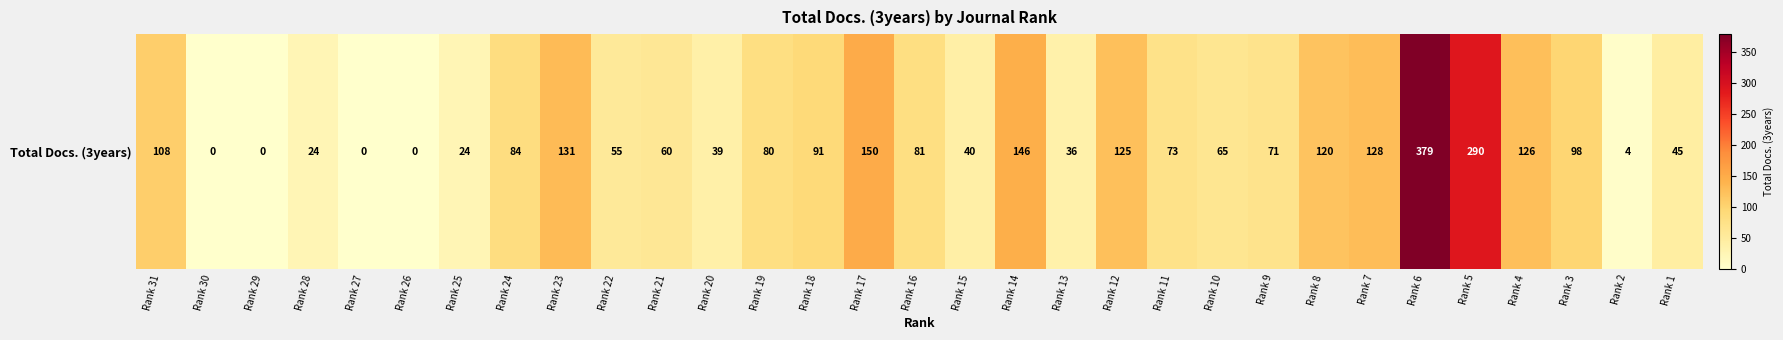

Reading left to right, transcribe all the data shown in this chart.

Rank 31=108	Rank 30=0	Rank 29=0	Rank 28=24	Rank 27=0	Rank 26=0	Rank 25=24	Rank 24=84	Rank 23=131	Rank 22=55	Rank 21=60	Rank 20=39	Rank 19=80	Rank 18=91	Rank 17=150	Rank 16=81	Rank 15=40	Rank 14=146	Rank 13=36	Rank 12=125	Rank 11=73	Rank 10=65	Rank 9=71	Rank 8=120	Rank 7=128	Rank 6=379	Rank 5=290	Rank 4=126	Rank 3=98	Rank 2=4	Rank 1=45